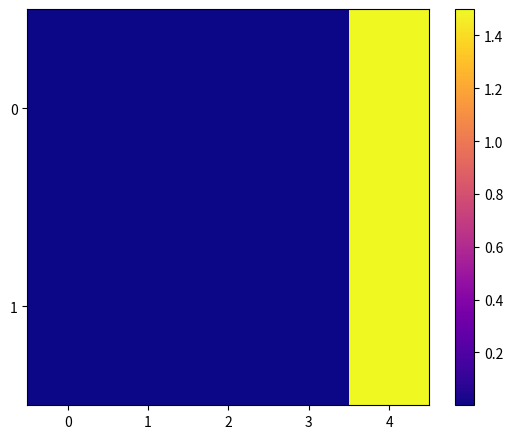

At which category is the sum across all series the highest?

4